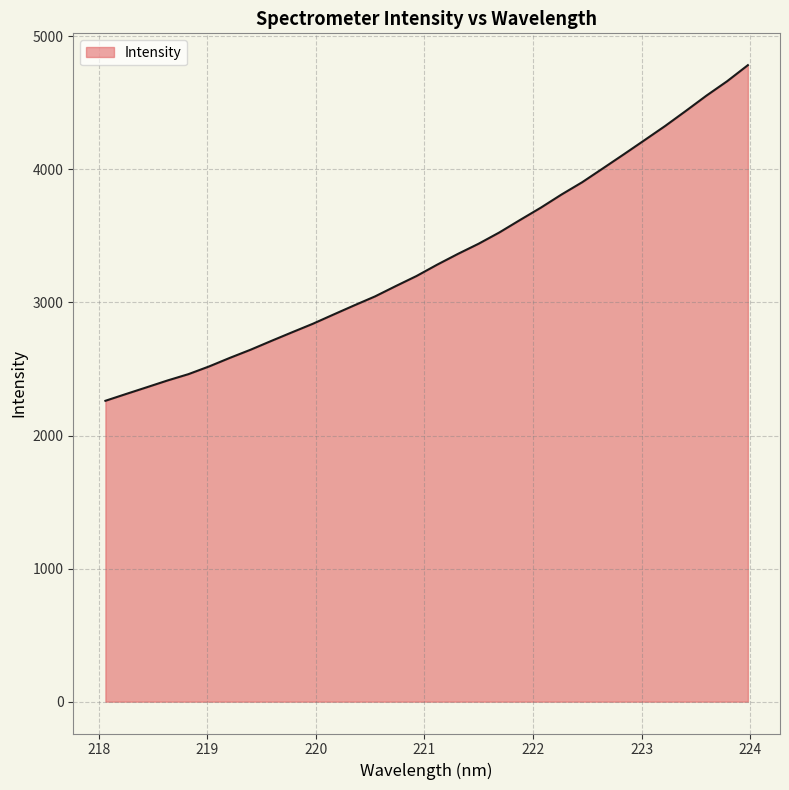

What is the difference between the maximum and minimum values?

2522.2